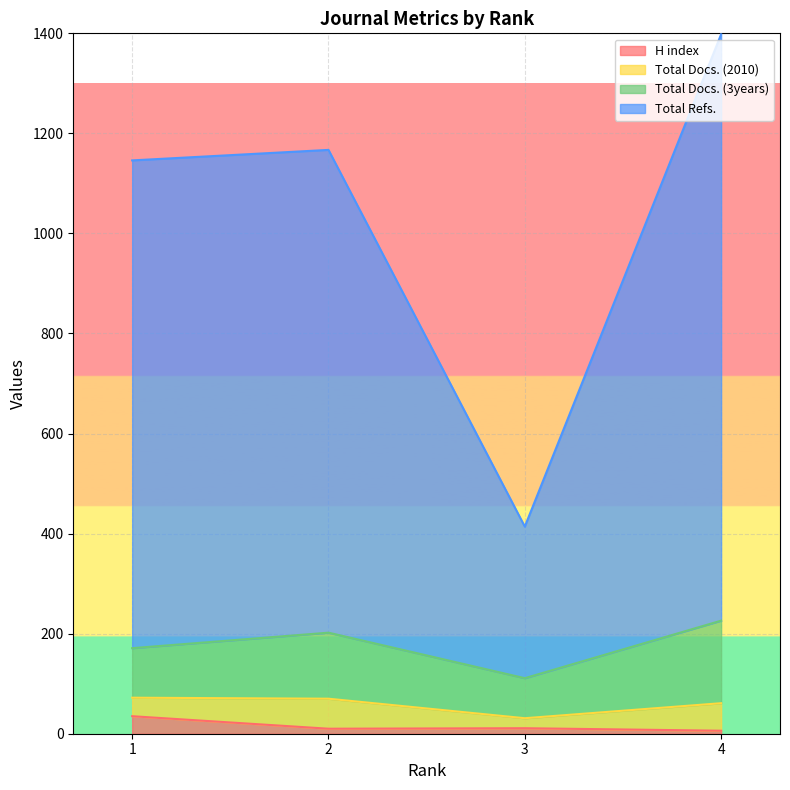

What is the minimum value for H index?

6